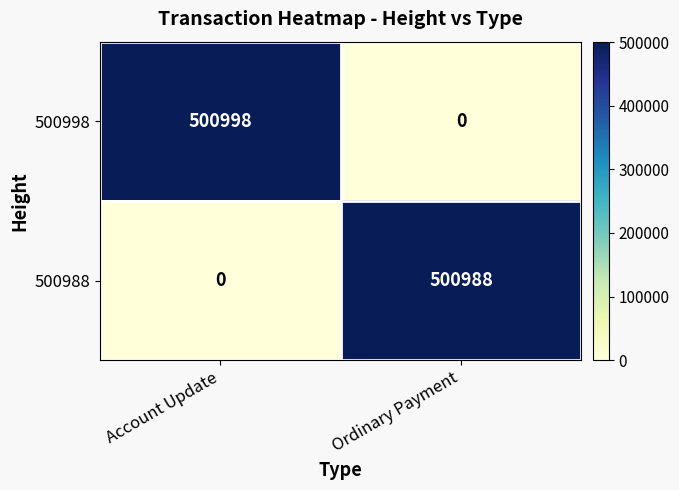

Which category has the highest value across all series?

Account Update